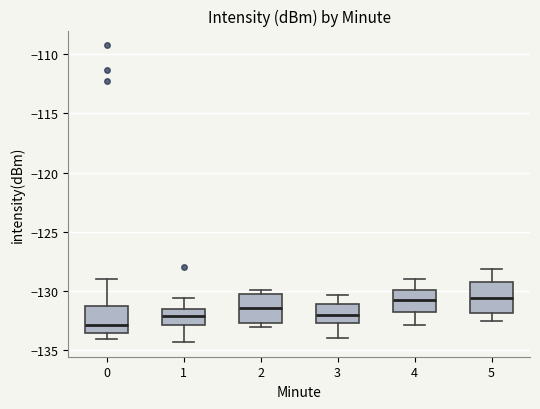

Where does the lower whisker of the box at x = 1 end on the y-axis? The values are not printed on the chart, so give them approximately, as read against the axis.

-134.5